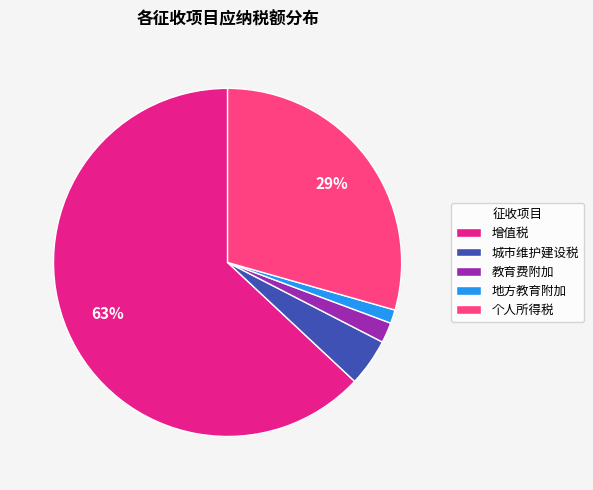

The 地方教育附加 slice represents 15% of the pie. True or false?

False